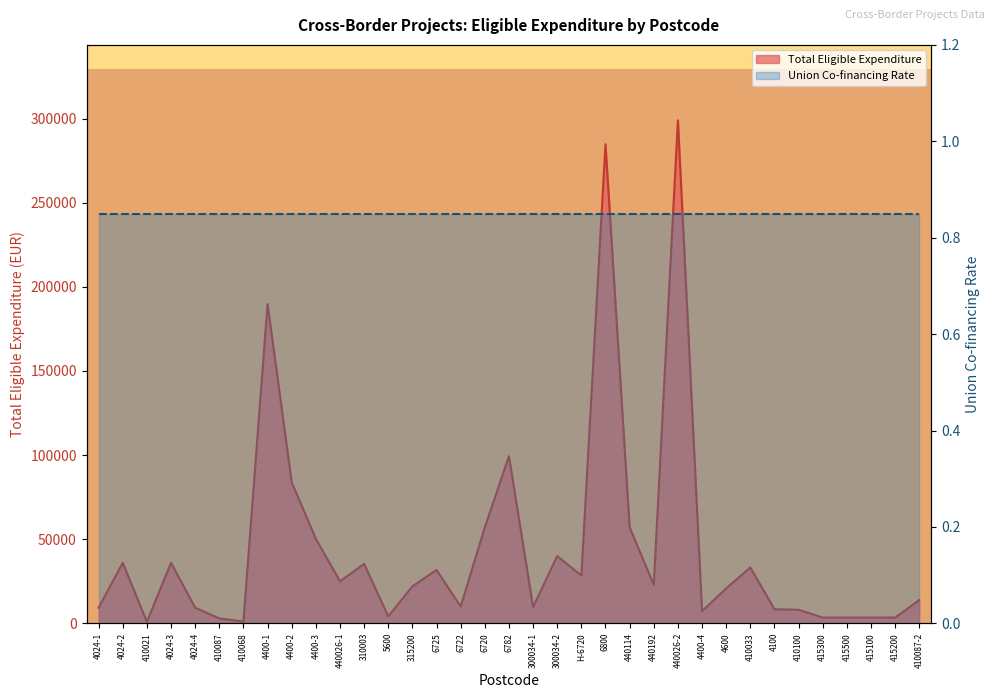

Is the value of Total Eligible Expenditure at 410100 greater than the value of Union Co-financing Rate at 4400-1?

Yes